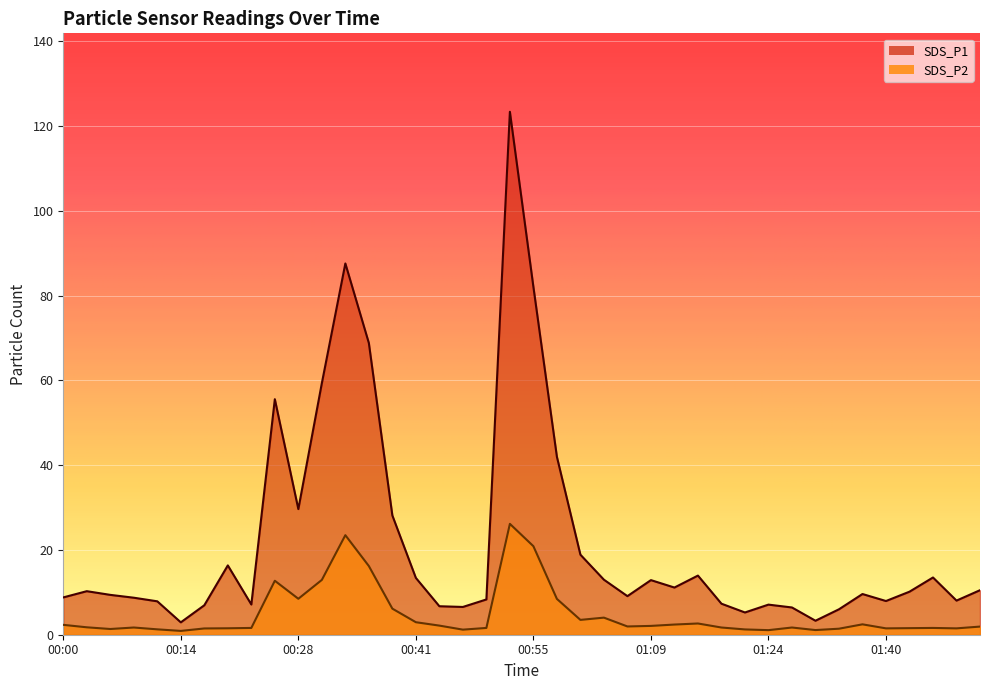

Between 00:16 and 01:33, which is larger?

00:16